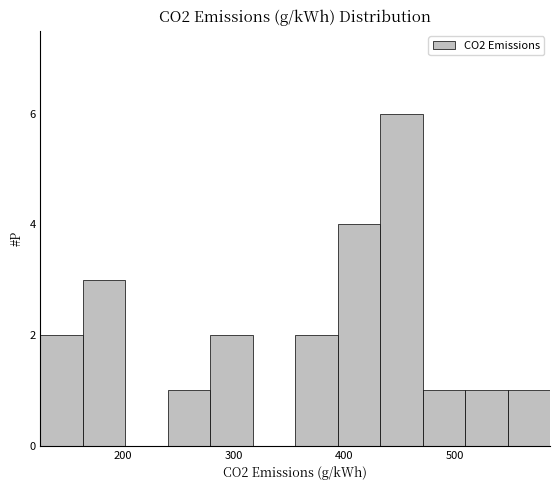

Around what value on the x-axis is the tallest bar? Give the approximate position of its centre, as read against the axis.

450